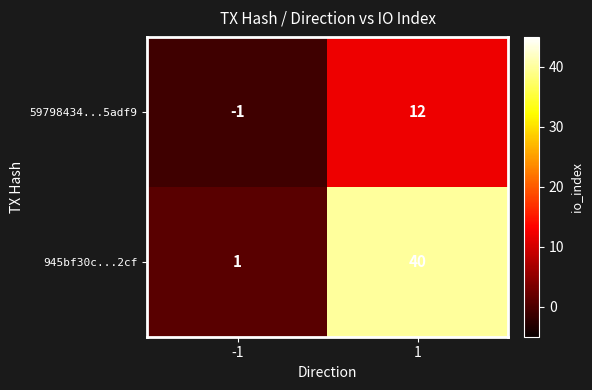

Which series changed the most between -1 and 1?

945bf30c...2cf